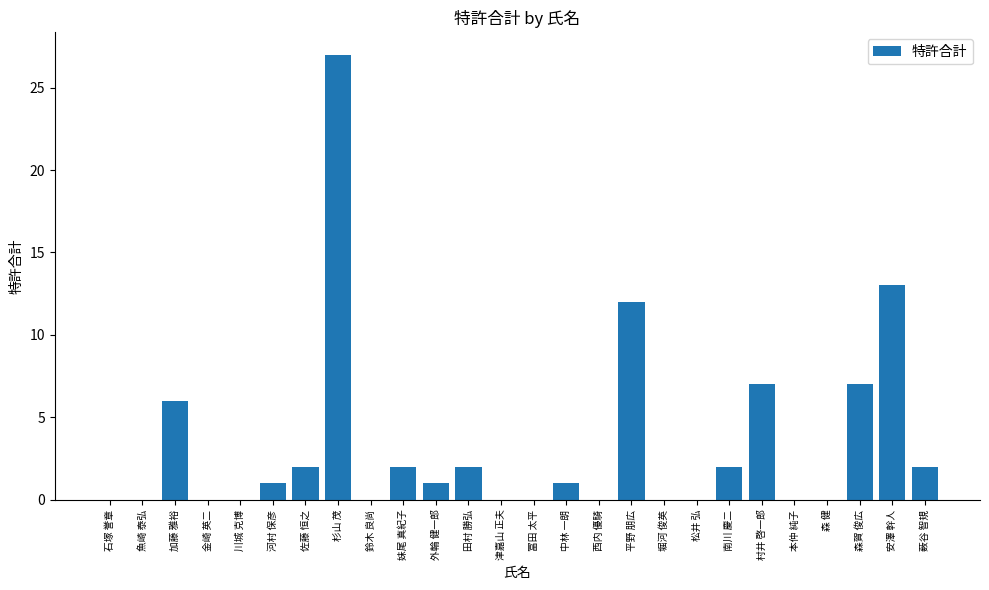

At which label does the data first exceed 1?

加藤 雅裕